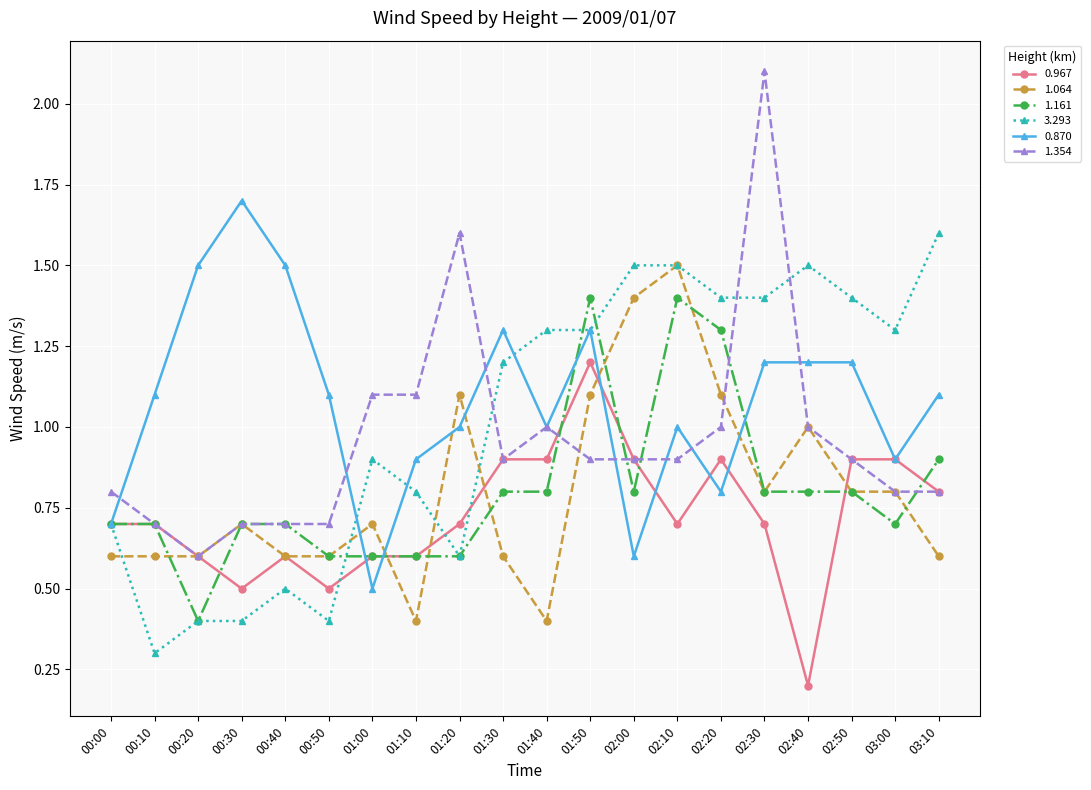

Between which two adjacent categories do 0.870 and 1.064 first intersect?

00:50 and 01:00